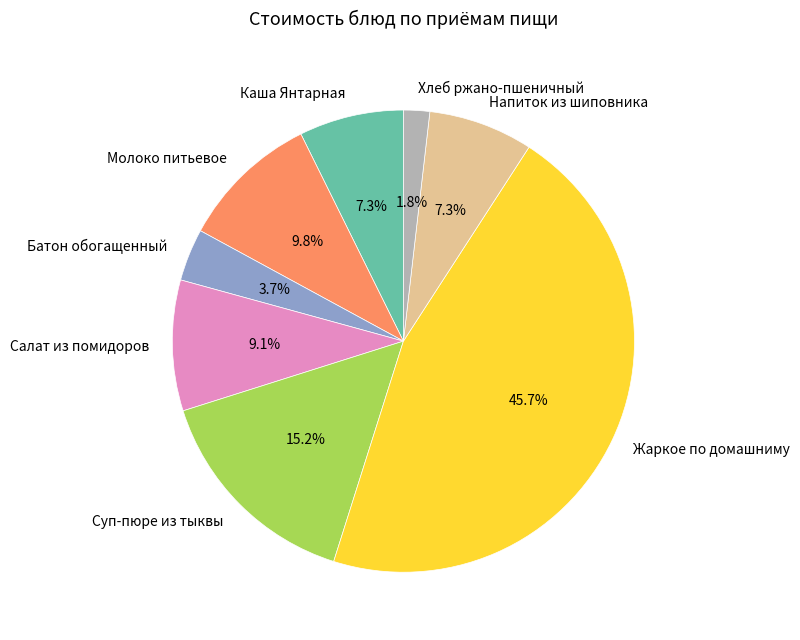

Is it true that Молоко питьевое is 22% of the pie?

False